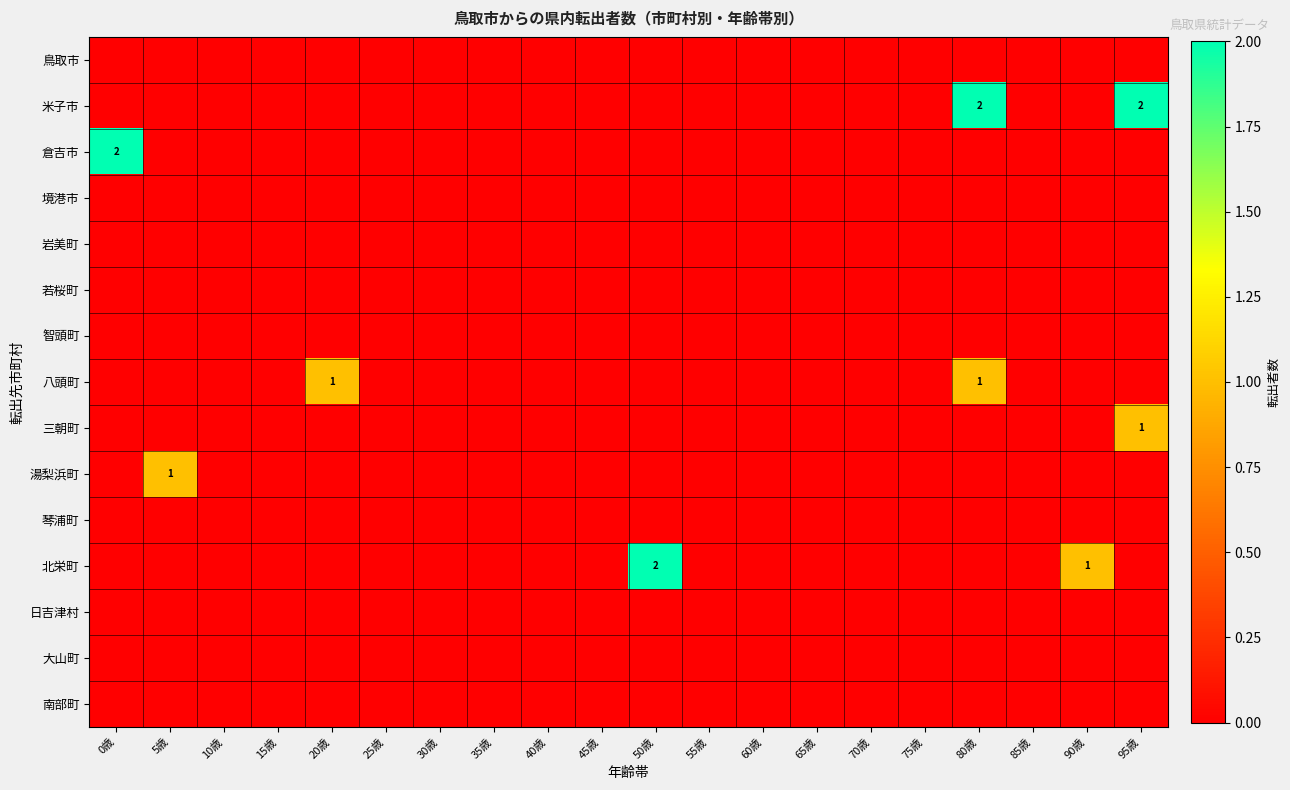

At which category is the sum across all series the highest?

80歳